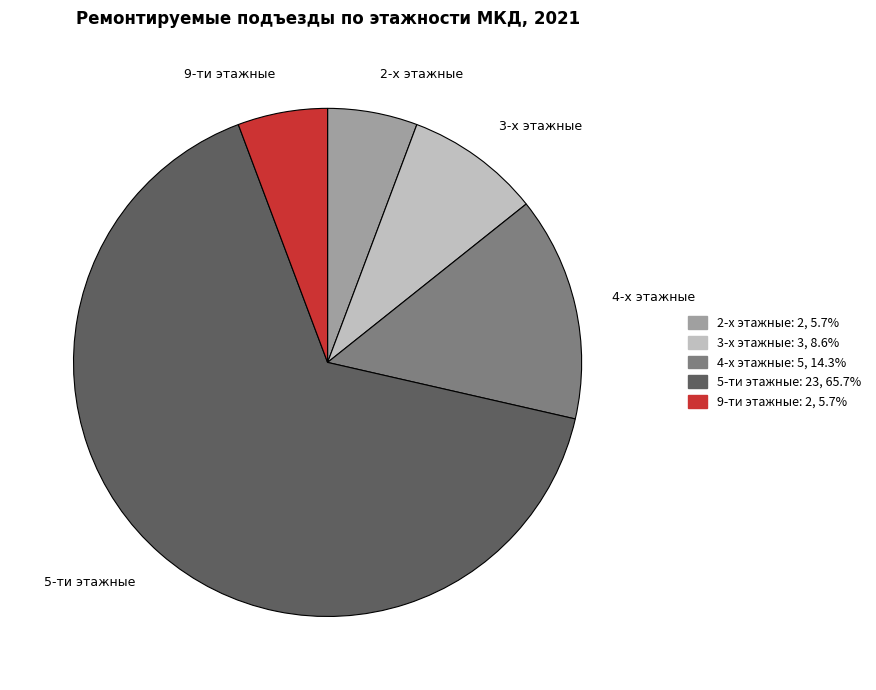

Do 3-х этажные and 9-ти этажные together represent more than half of the pie?

No